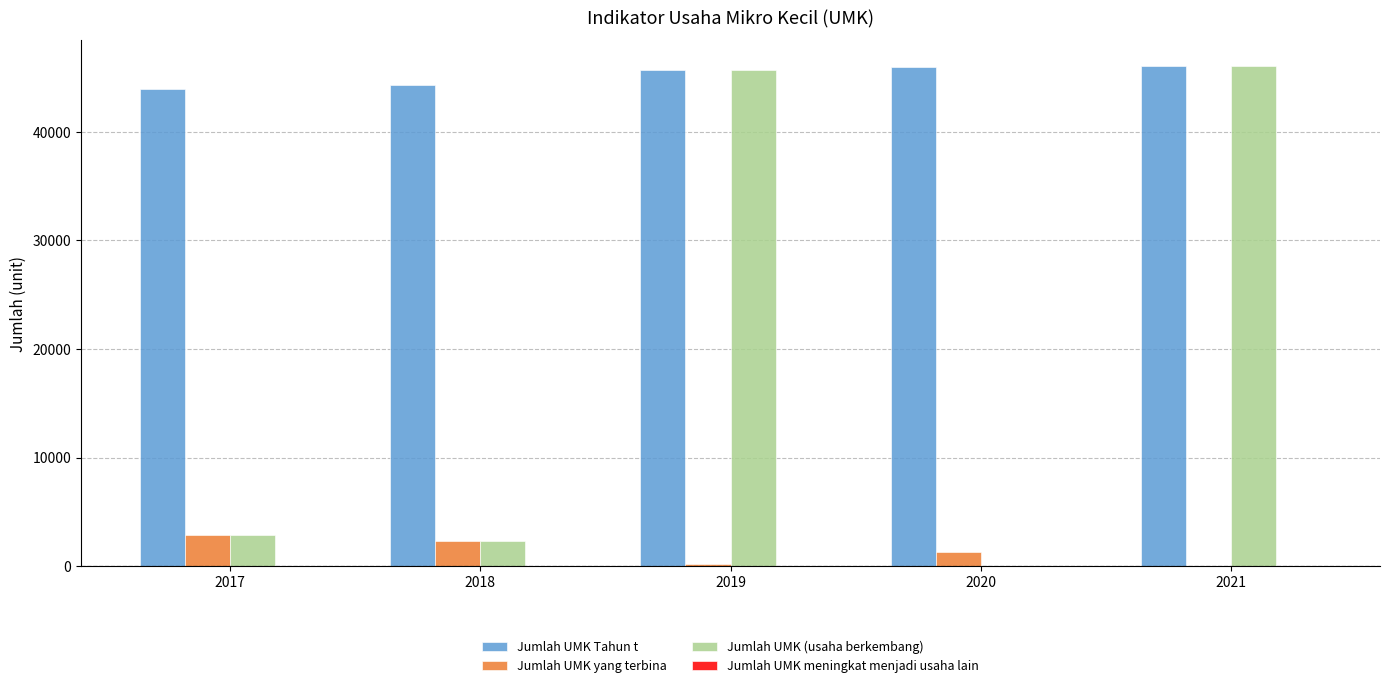

How many distinct data groups are displayed?

4